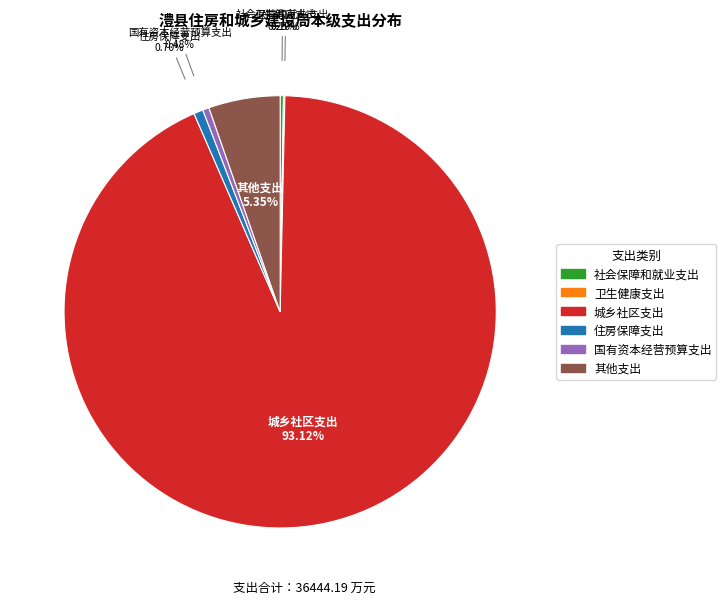

Is the sum of 其他支出 and 国有资本经营预算支出 greater than half?

No